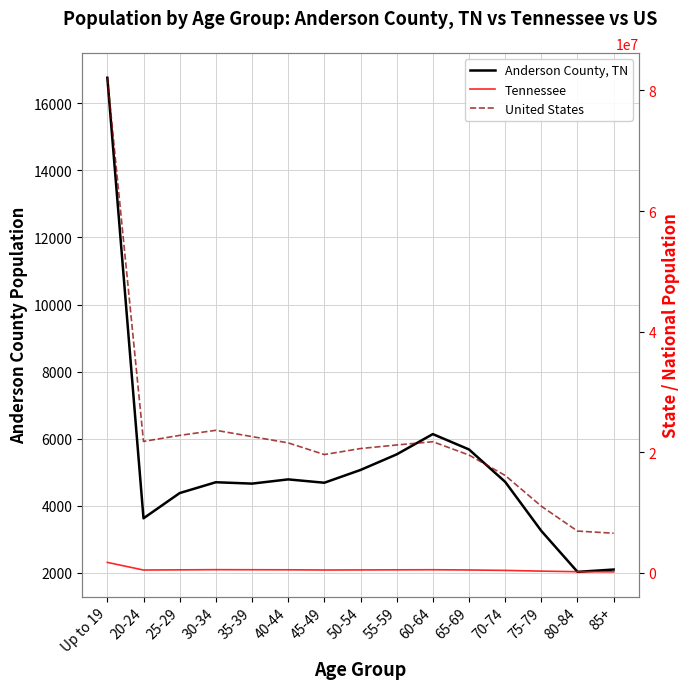

Does the chart display data point markers on the line(s)?

No